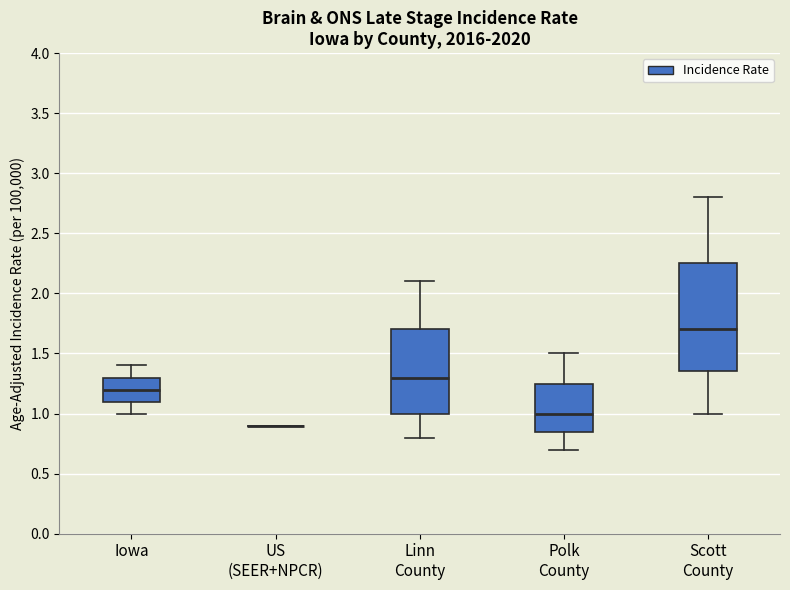

Reading left to right, read every box against the y-axis: the position of its median line, the range the box covers, and the ends of its whiskers. The values are not printed on the chart, so give them approximately, as read against the axis.

Iowa: median 1.20, box 1.10 to 1.30, whiskers 1.00 to 1.40
US (SEER+NPCR): box collapsed to a line at 0.90, whiskers 0.90 to 0.90
Linn County: median 1.30, box 1.00 to 1.70, whiskers 0.80 to 2.10
Polk County: median 1.00, box 0.85 to 1.25, whiskers 0.70 to 1.50
Scott County: median 1.70, box 1.35 to 2.25, whiskers 1.00 to 2.80